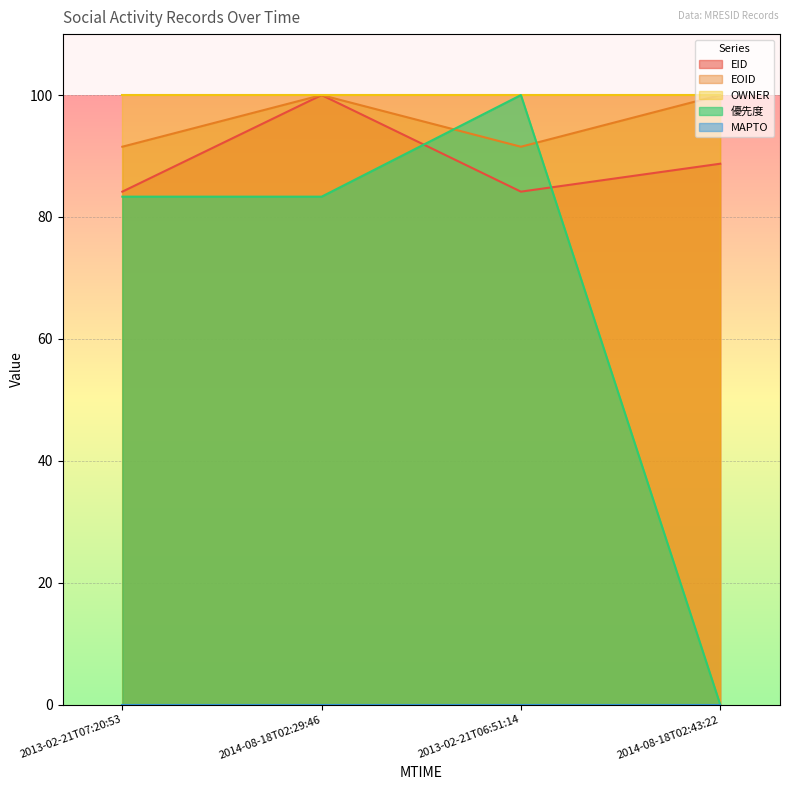

Between 2013-02-21T07:20:53 and 2014-08-18T02:43:22, which series saw the biggest shift?

優先度